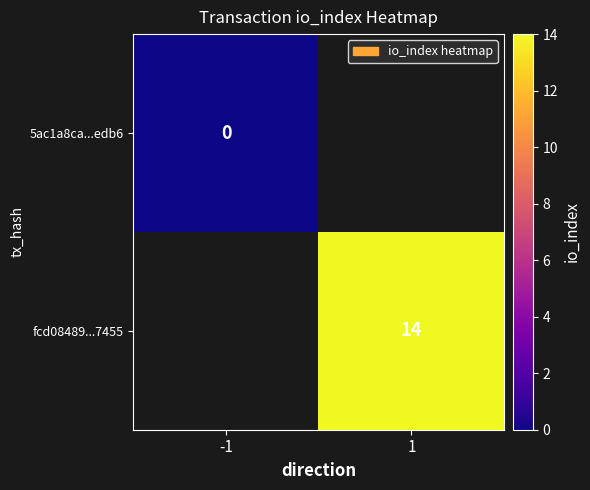

Is the value of 5ac1a8ca...edb6 at -1 greater than the value of fcd08489...7455 at 1?

No